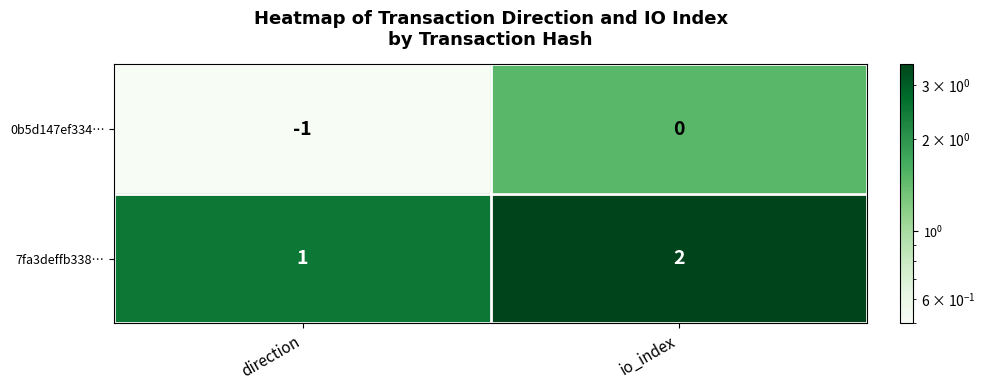

How many values in 0b5d147ef334… are below zero?

1